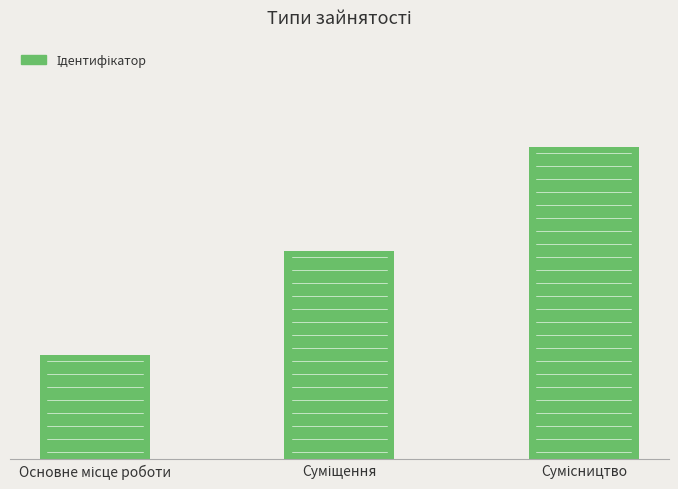

Does the chart contain any negative values?

No